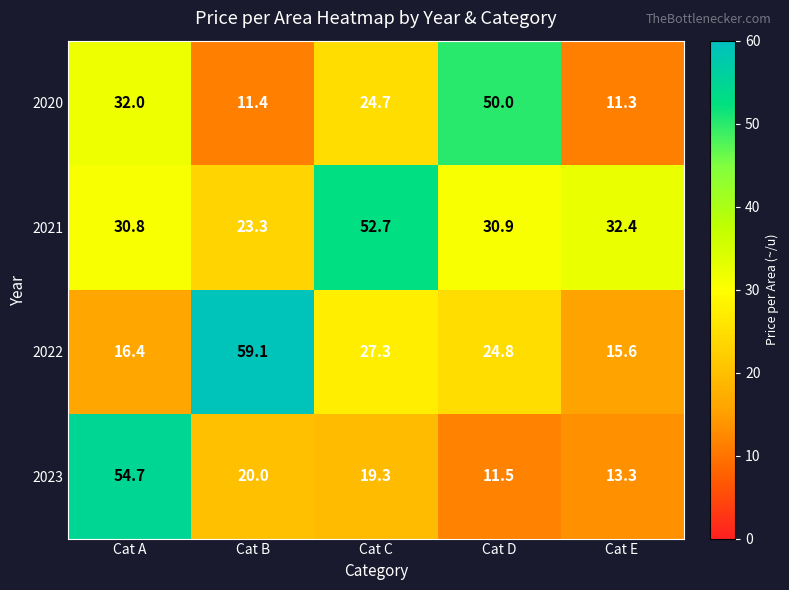

Reading left to right, list all the values displayed in this chart.

2020: 32.0	11.4	24.7	50.0	11.3
2021: 30.8	23.3	52.7	30.9	32.4
2022: 16.4	59.1	27.3	24.8	15.6
2023: 54.7	20.0	19.3	11.5	13.3